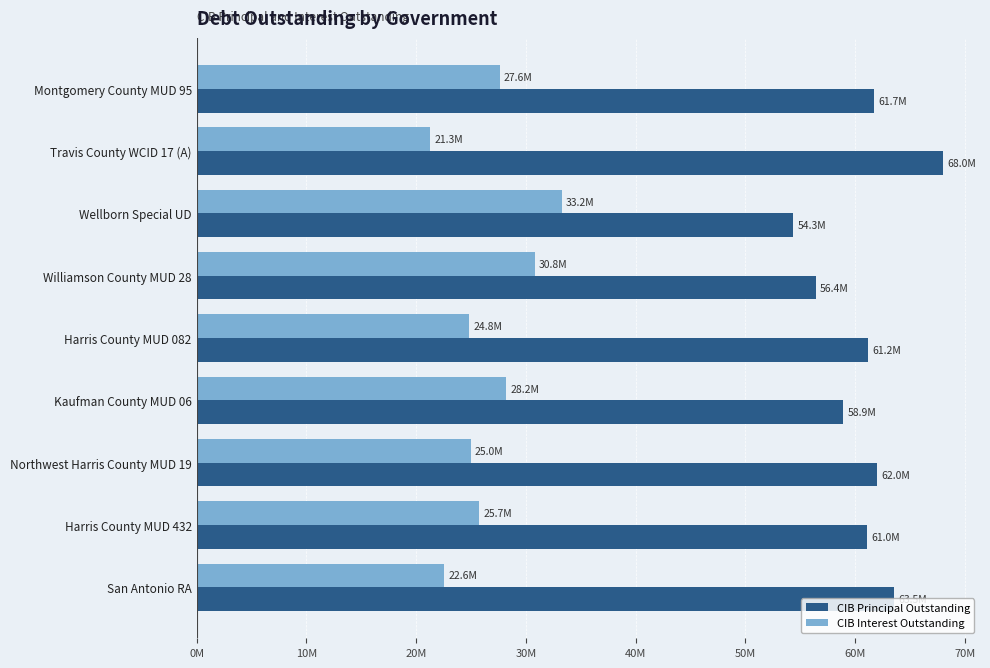

What is the average value of the CIB Interest Outstanding series?

26574540.9